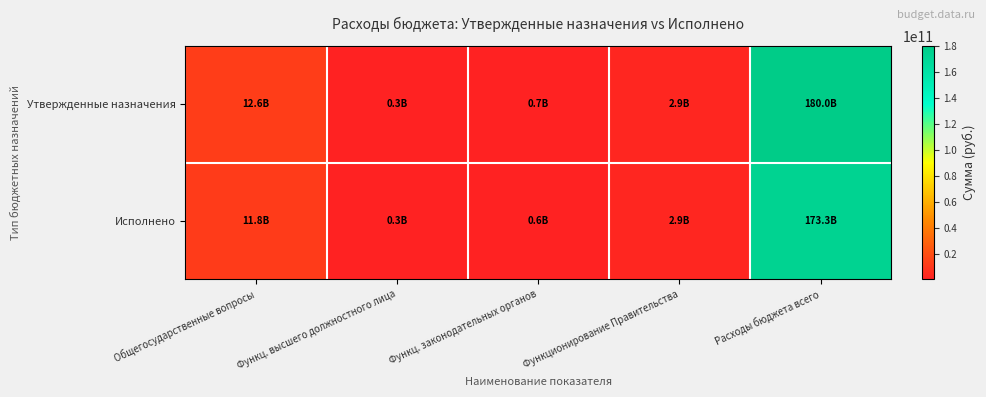

Rank the series by their average value, from lowest to highest.

Исполнено, Утвержденные назначения